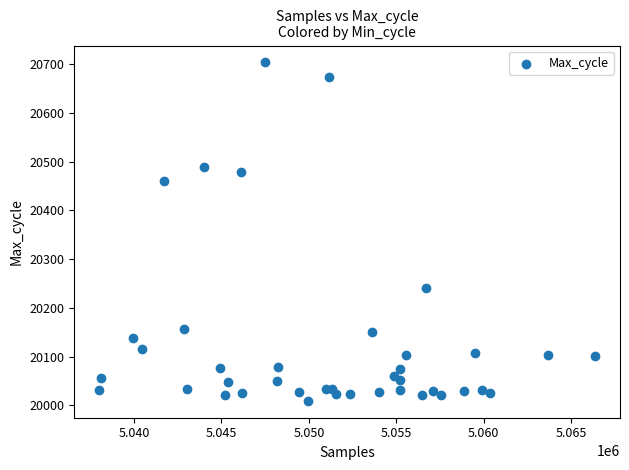

What is the range of Y values (max minus min)?

695